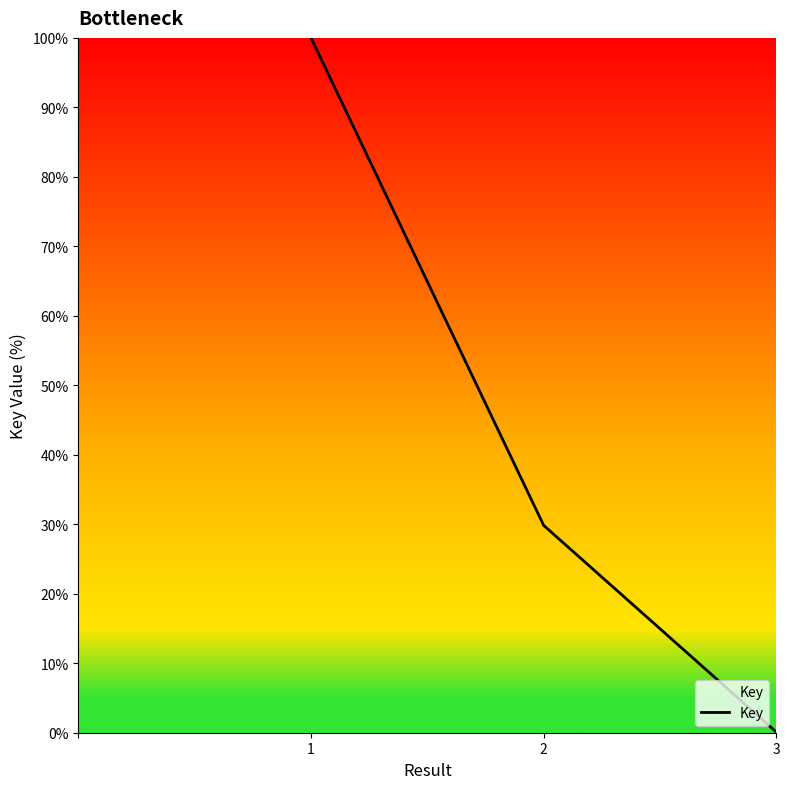

What is the sum of the values at 1 and 3?

100.1